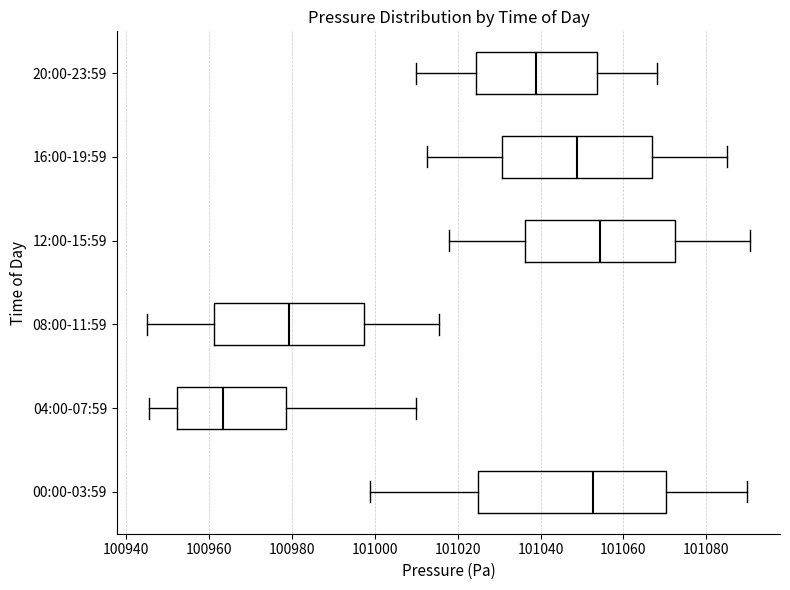

Which box's median line is the furthest to the left?

04:00-07:59